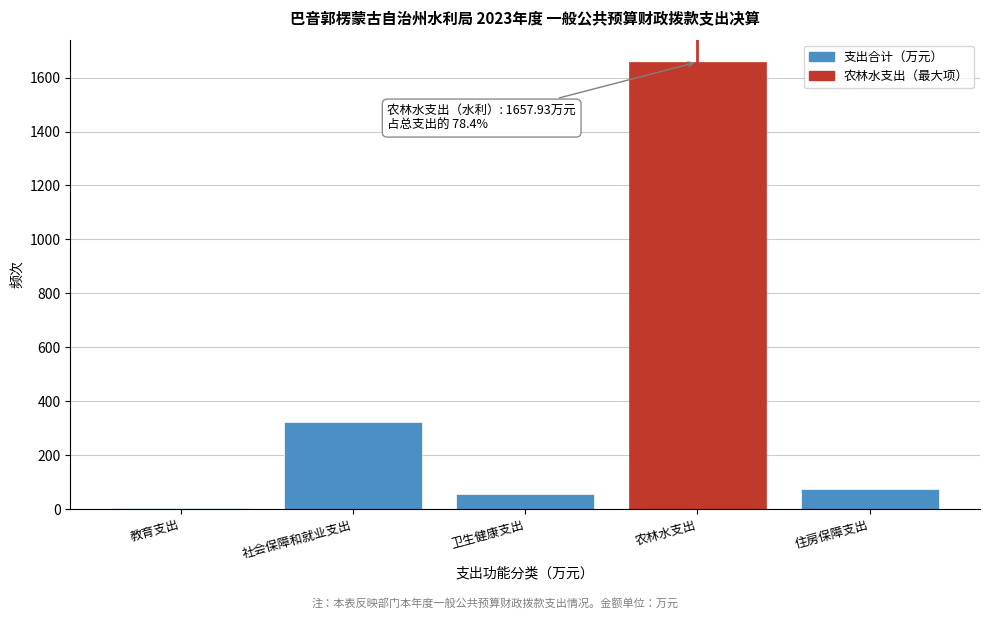

Reading left to right, list all the values displayed in this chart.

教育支出=2.5	社会保障和就业支出=323.3	卫生健康支出=54.0	农林水支出=1657.9	住房保障支出=75.8